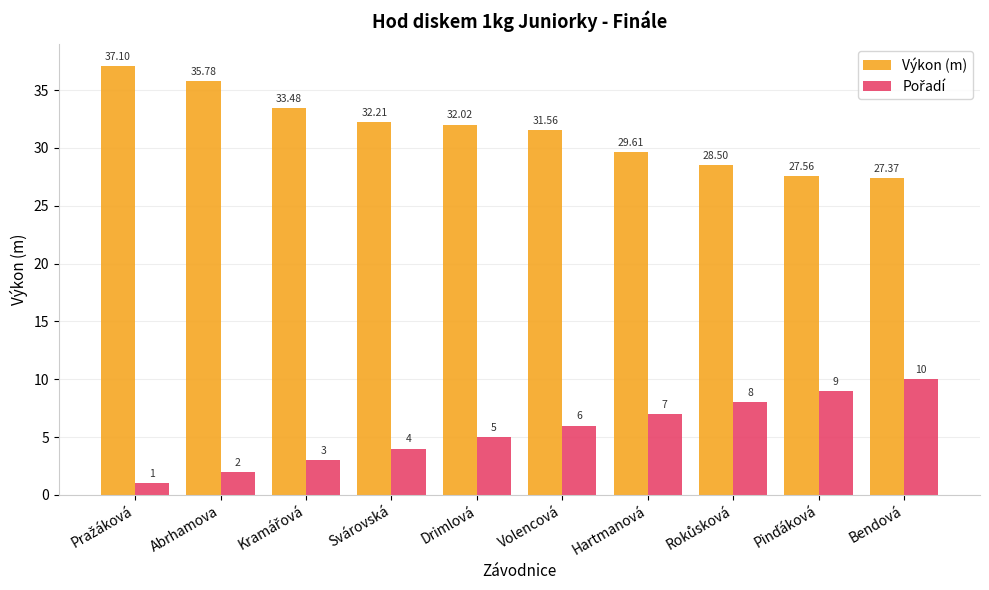

Which series has the largest total across all categories?

Výkon (m)